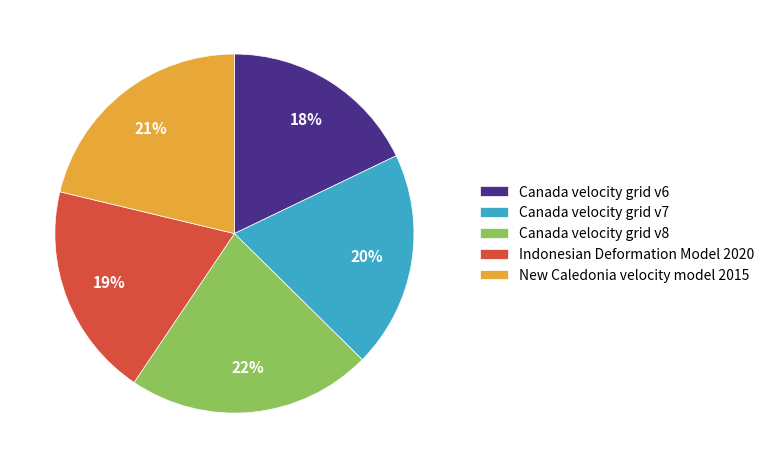

True or false: New Caledonia velocity model 2015 accounts for 10% of the total.

False